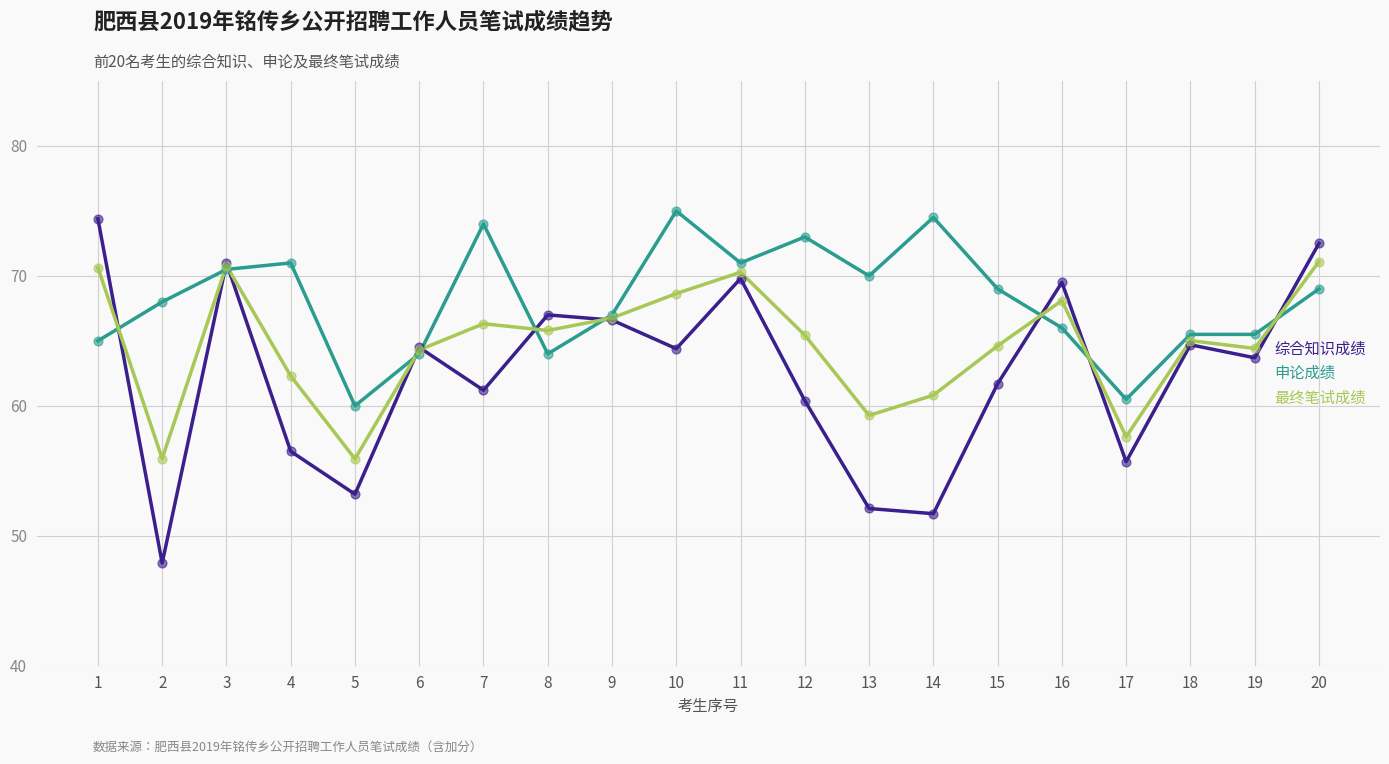

What are all the series names shown in the legend?

综合知识成绩, 申论成绩, 最终笔试成绩